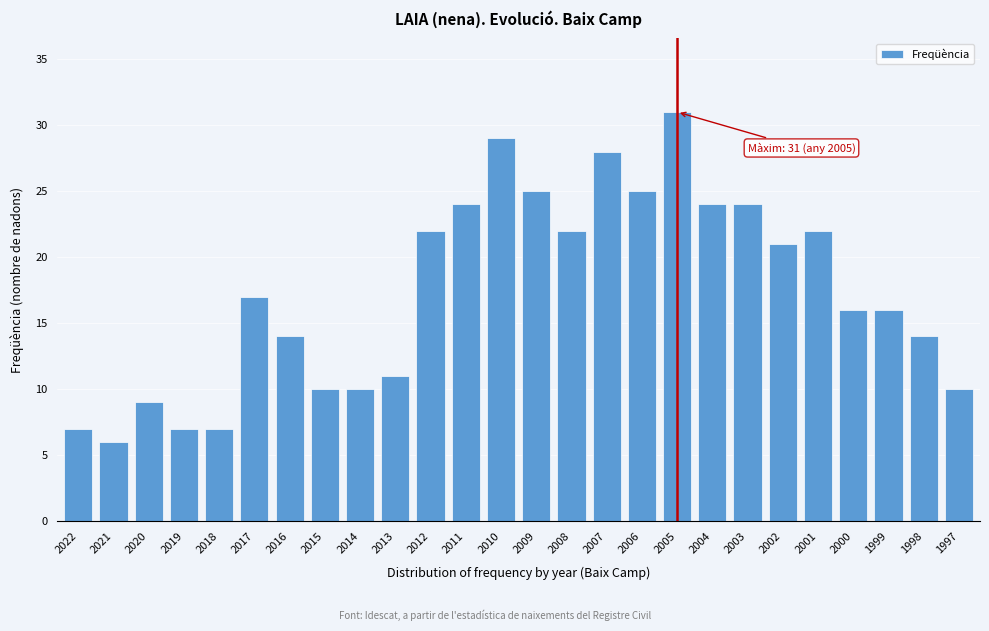

Reading right to left, list all the values displayed in this chart.

1997=10	1998=14	1999=16	2000=16	2001=22	2002=21	2003=24	2004=24	2005=31	2006=25	2007=28	2008=22	2009=25	2010=29	2011=24	2012=22	2013=11	2014=10	2015=10	2016=14	2017=17	2018=7	2019=7	2020=9	2021=6	2022=7